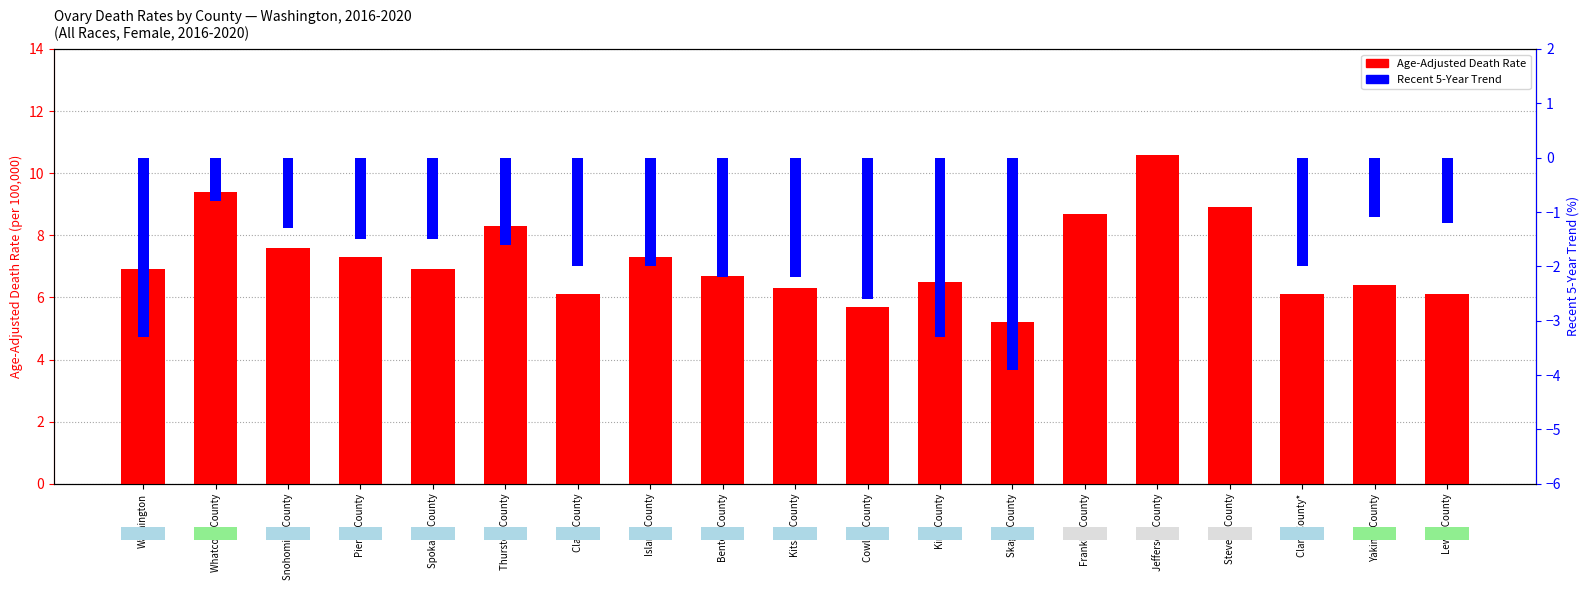

What is the sum of the values at Jefferson County and Yakima County?

17.0